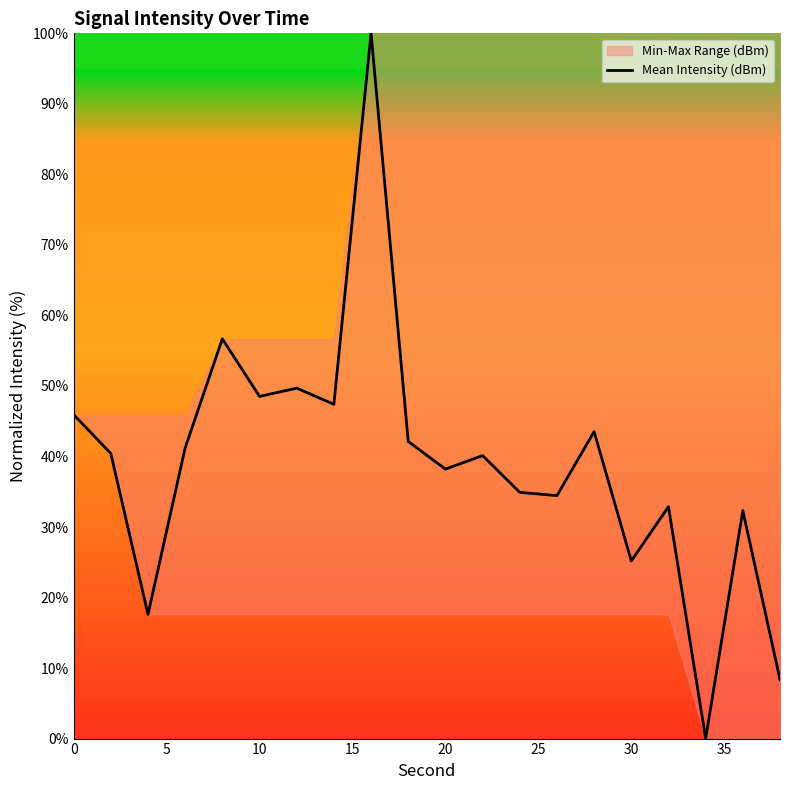

True or false: the data has more than 2 interior local peaks.

True